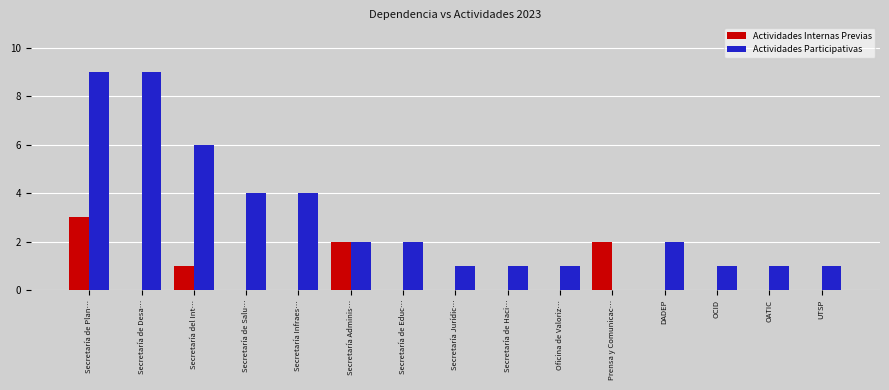

The Actividades Participativas series shows 3 at DADEP. True or false?

False